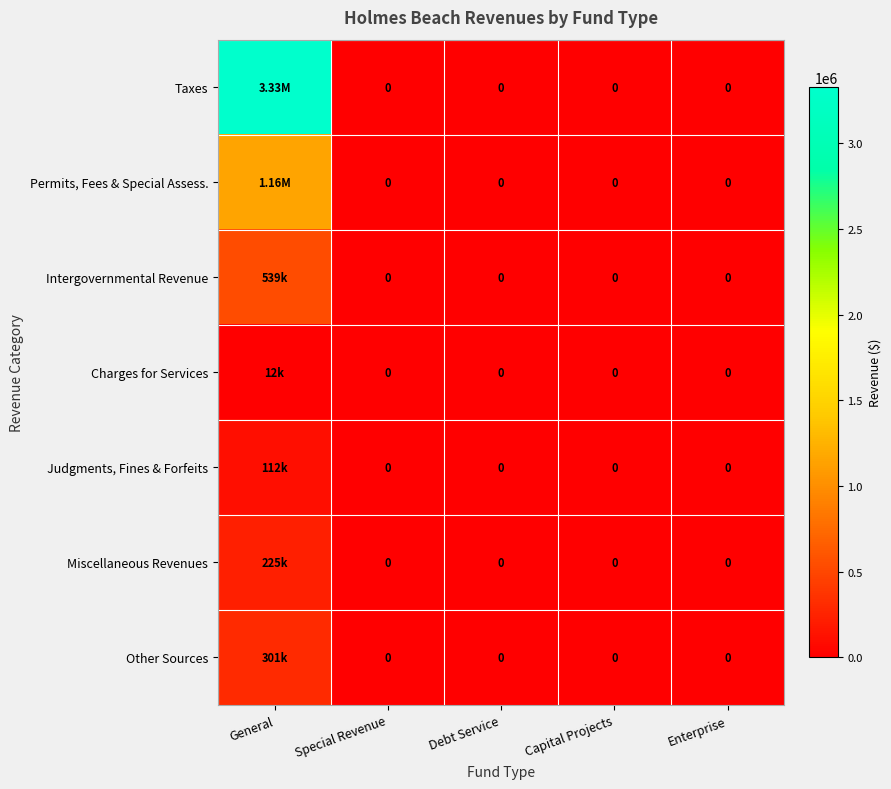

What is the average value of the Judgments, Fines & Forfeits series?

22314